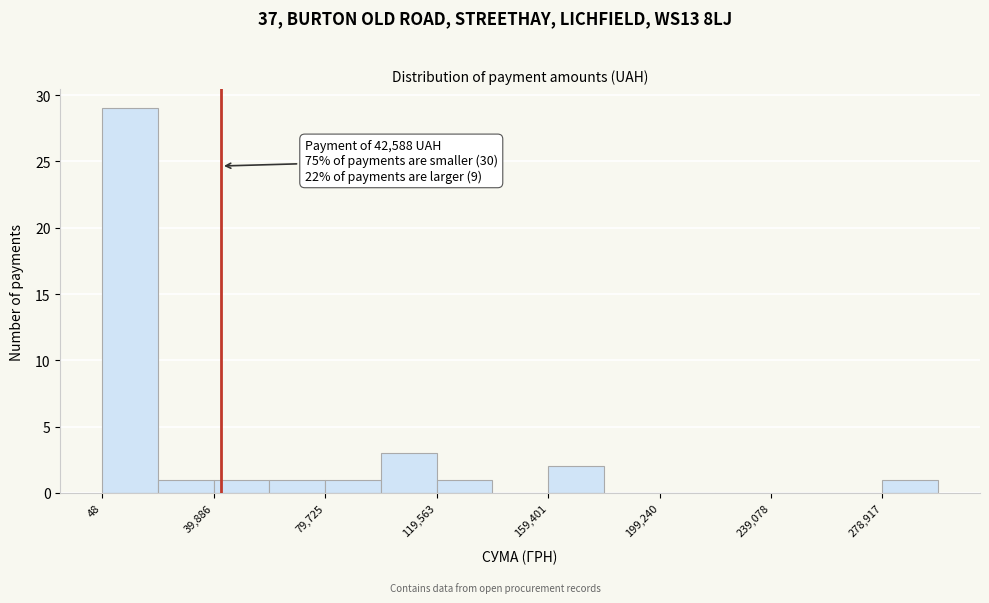

Around what value on the x-axis is the tallest bar? Give the approximate position of its centre, as read against the axis.

10000